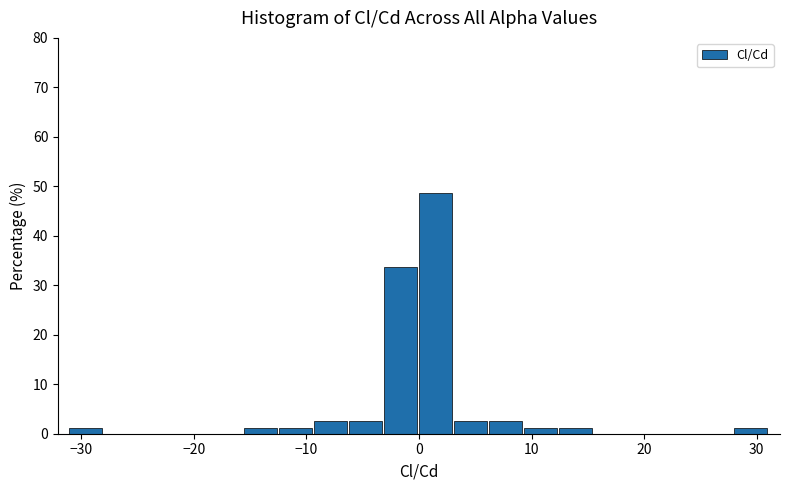

Around what value on the x-axis is the tallest bar? Give the approximate position of its centre, as read against the axis.

1